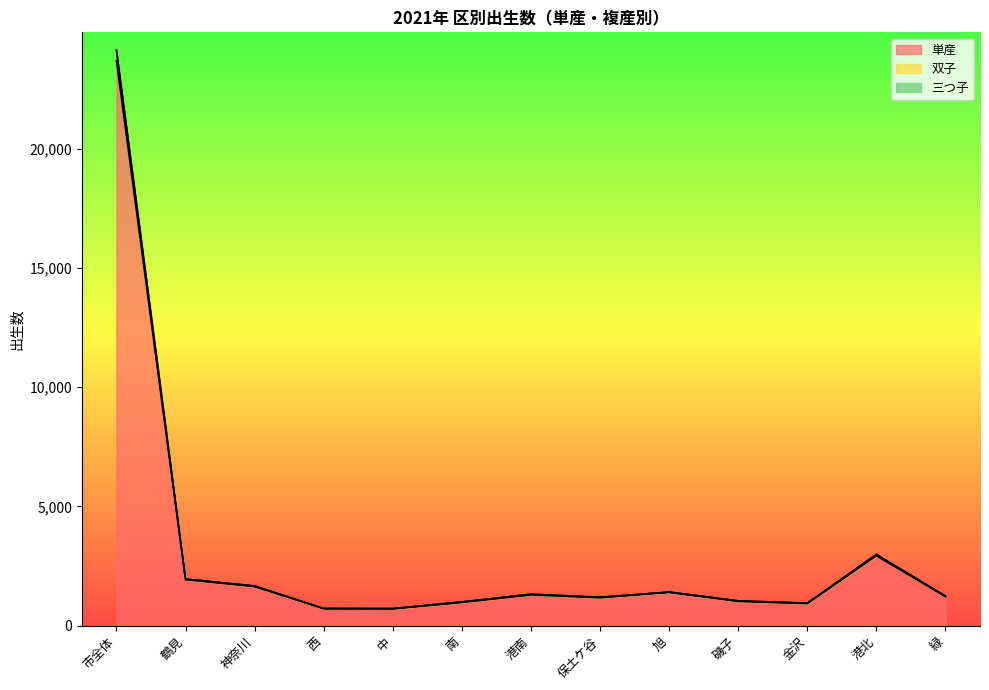

Reading left to right, what are all the values shown in this chart?

単産: 23693	1931	1639	715	707	974	1291	1174	1397	1021	927	2931	1218
双子: 24121	1957	1664	721	719	997	1322	1192	1411	1041	945	2989	1240